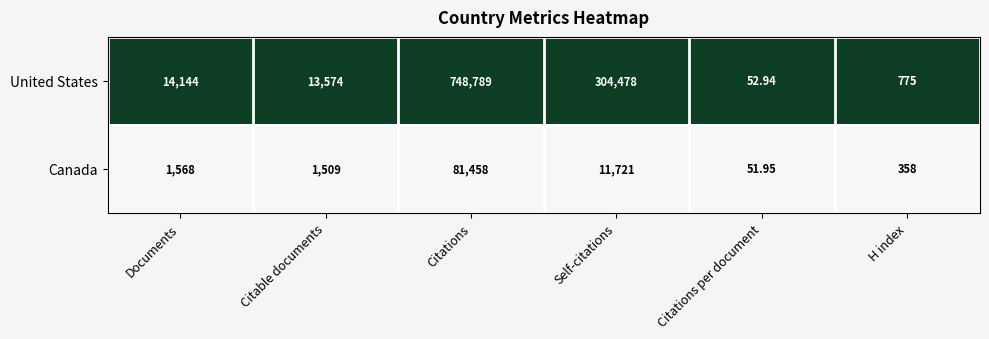

What is the difference between the highest and lowest values at Citations?

667331.0